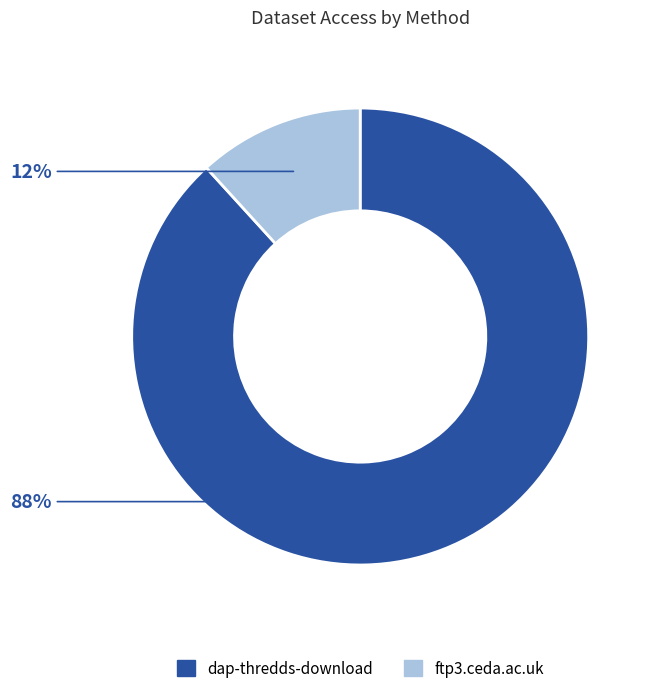

Is there a majority slice in this chart?

Yes